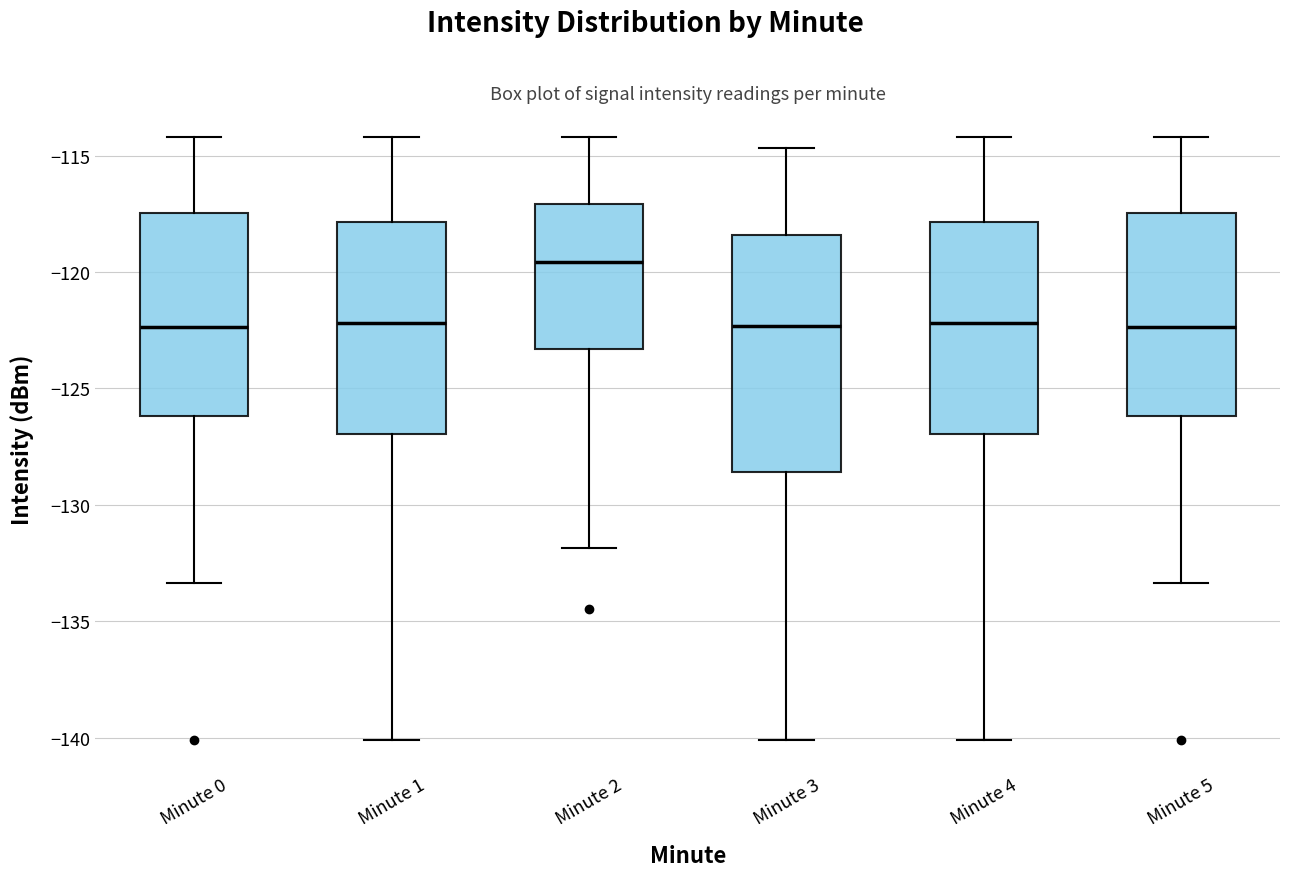

Reading left to right, read every box against the y-axis: the position of its median line, the range the box covers, and the ends of its whiskers. The values are not printed on the chart, so give them approximately, as read against the axis.

Minute 0: median -122.5, box -126.0 to -117.5, whiskers -133.5 to -114.0
Minute 1: median -122.0, box -127.0 to -118.0, whiskers -140.0 to -114.0
Minute 2: median -119.5, box -123.5 to -117.0, whiskers -132.0 to -114.0
Minute 3: median -122.5, box -128.5 to -118.5, whiskers -140.0 to -114.5
Minute 4: median -122.0, box -127.0 to -118.0, whiskers -140.0 to -114.0
Minute 5: median -122.5, box -126.0 to -117.5, whiskers -133.5 to -114.0